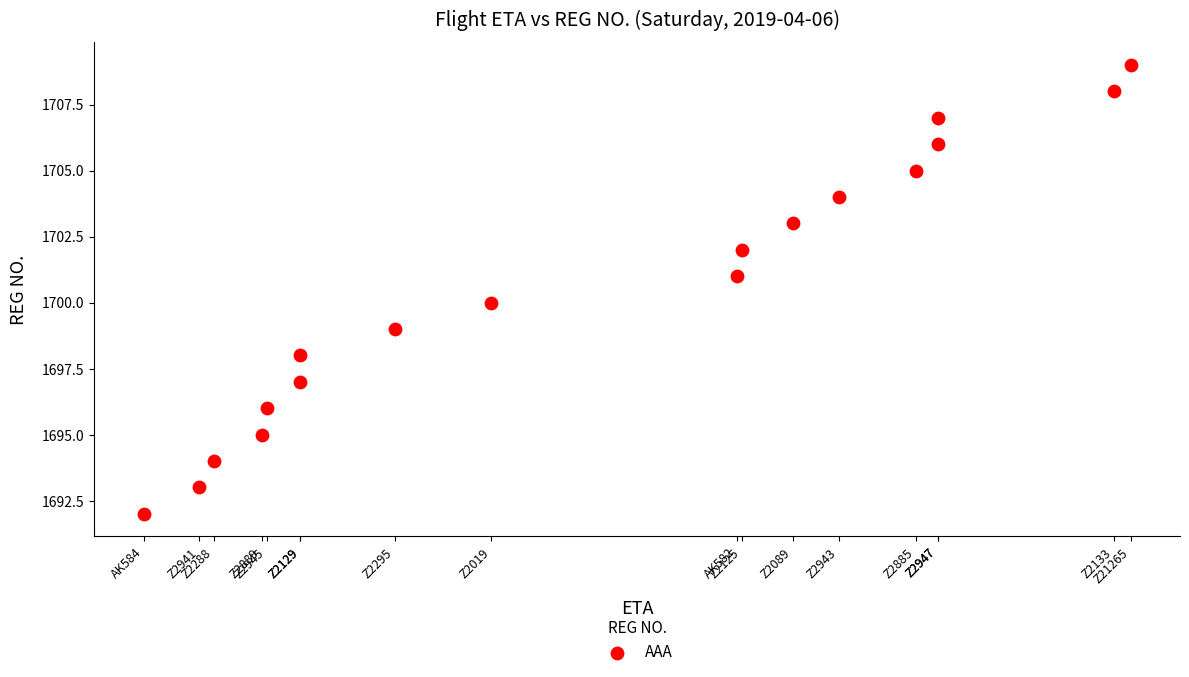

What is the range of Y values (max minus min)?

17